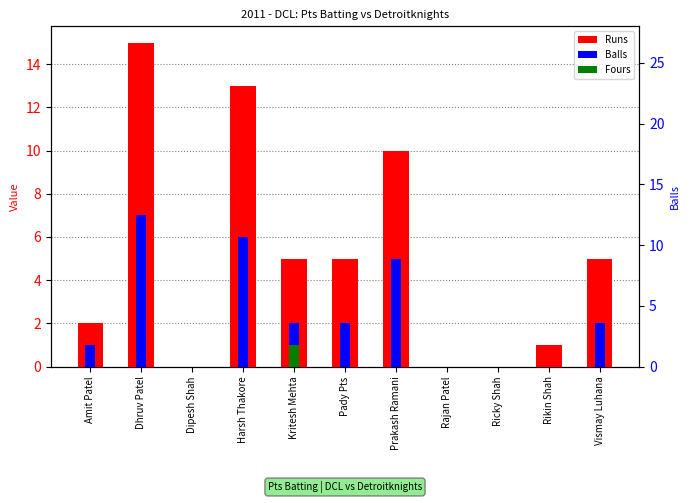

What is the difference between the highest and lowest values at Pady Pts?

5